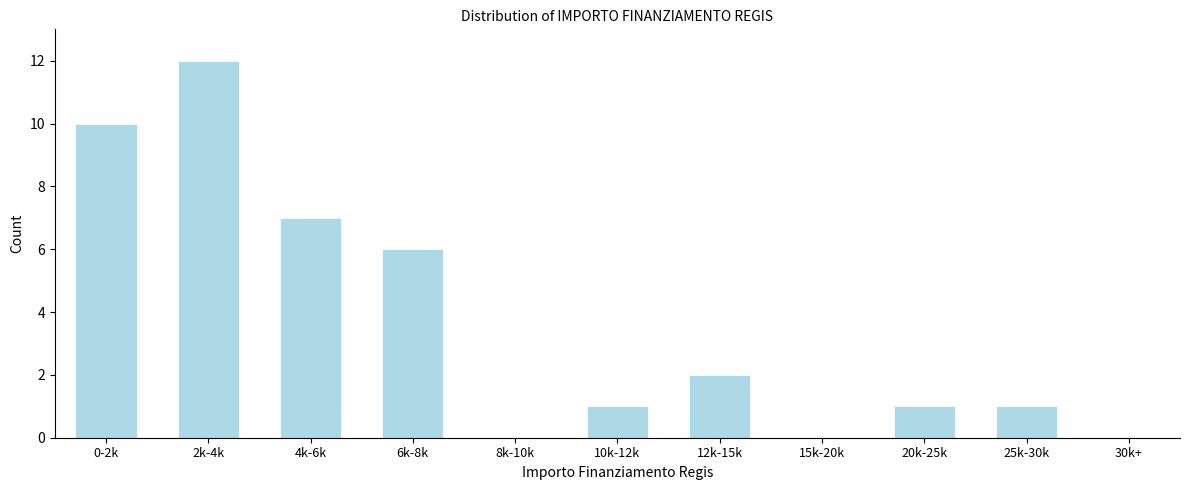

Reading left to right, what are all the values shown in this chart?

0-2k=10	2k-4k=12	4k-6k=7	6k-8k=6	8k-10k=0	10k-12k=1	12k-15k=2	15k-20k=0	20k-25k=1	25k-30k=1	30k+=0